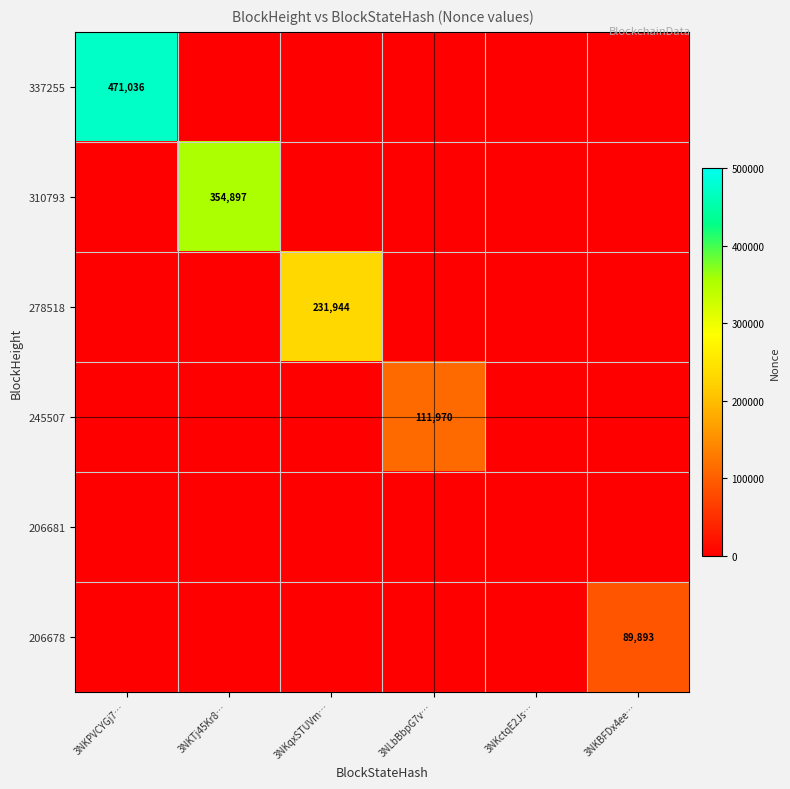

True or false: 337255 has a value of 471036 at 3NKPVCYGj7….

True